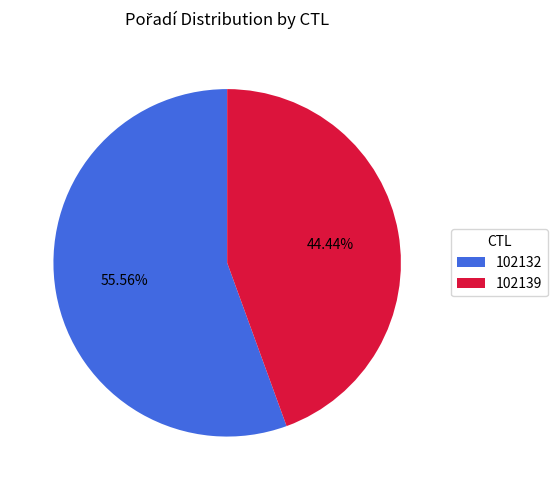

Count the number of slices in the pie.

2